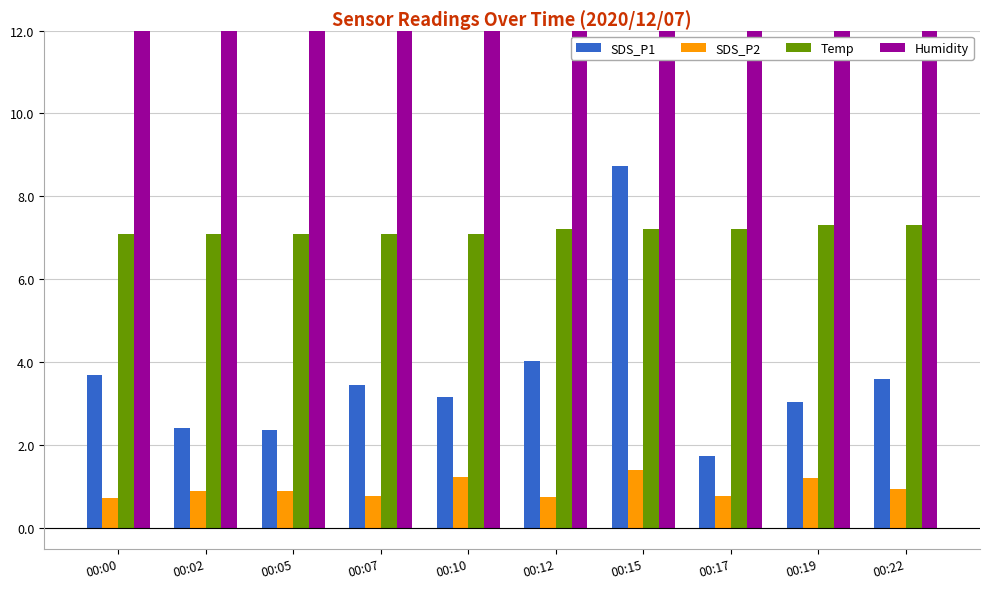

What is the difference between the Humidity values at 00:12 and 00:00?

0.3